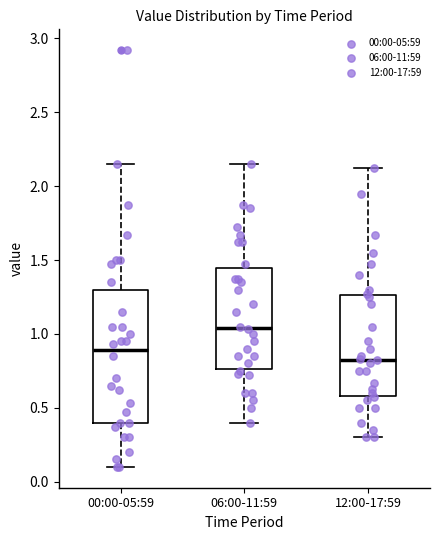

Reading left to right, transcribe this box plot: for each box, give where its median line is, the range the box spans, and where its two whiskers end, as read against the y-axis. The values are not printed on the chart, so give them approximately, as read against the axis.

00:00-05:59: median 0.90, box 0.40 to 1.30, whiskers 0.10 to 2.15
06:00-11:59: median 1.05, box 0.75 to 1.45, whiskers 0.40 to 2.15
12:00-17:59: median 0.85, box 0.60 to 1.25, whiskers 0.30 to 2.10